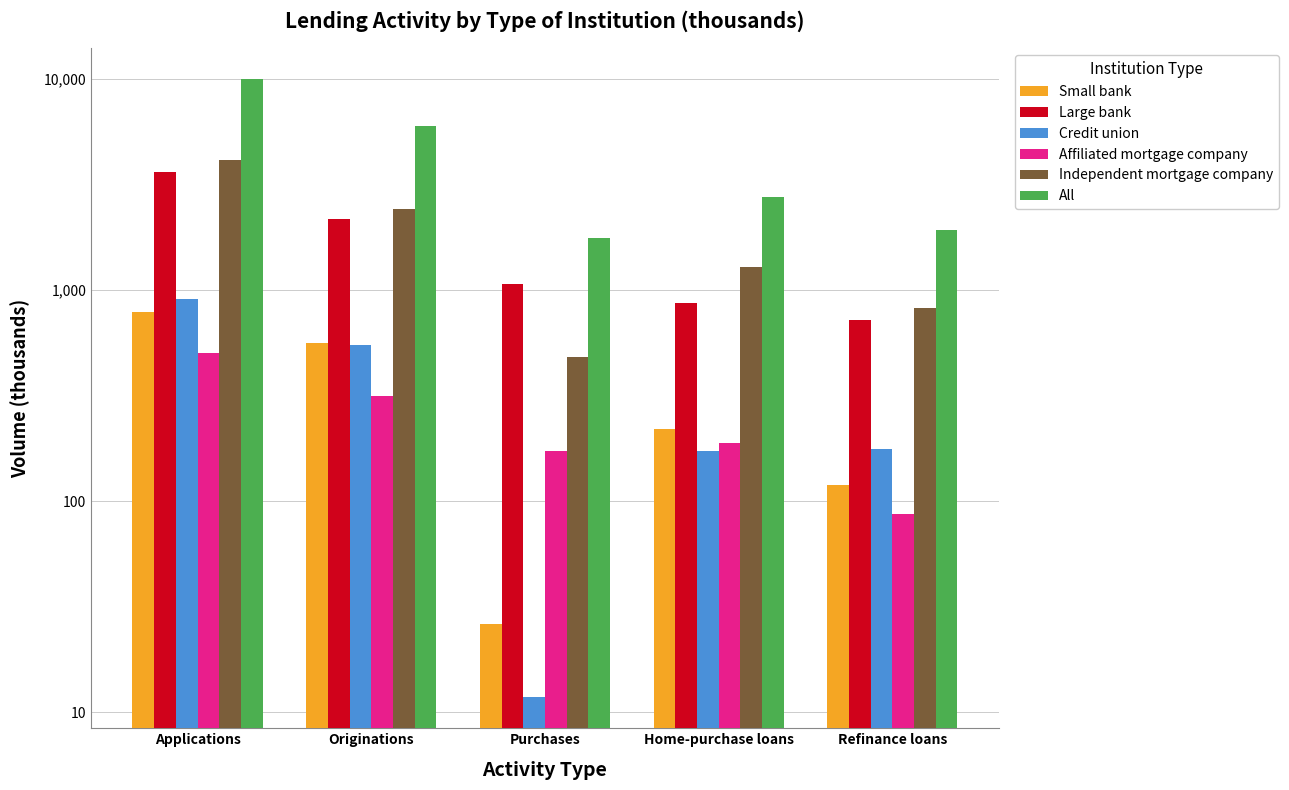

List the labels in order of Credit union value, smallest first.

Purchases, Home-purchase loans, Refinance loans, Originations, Applications